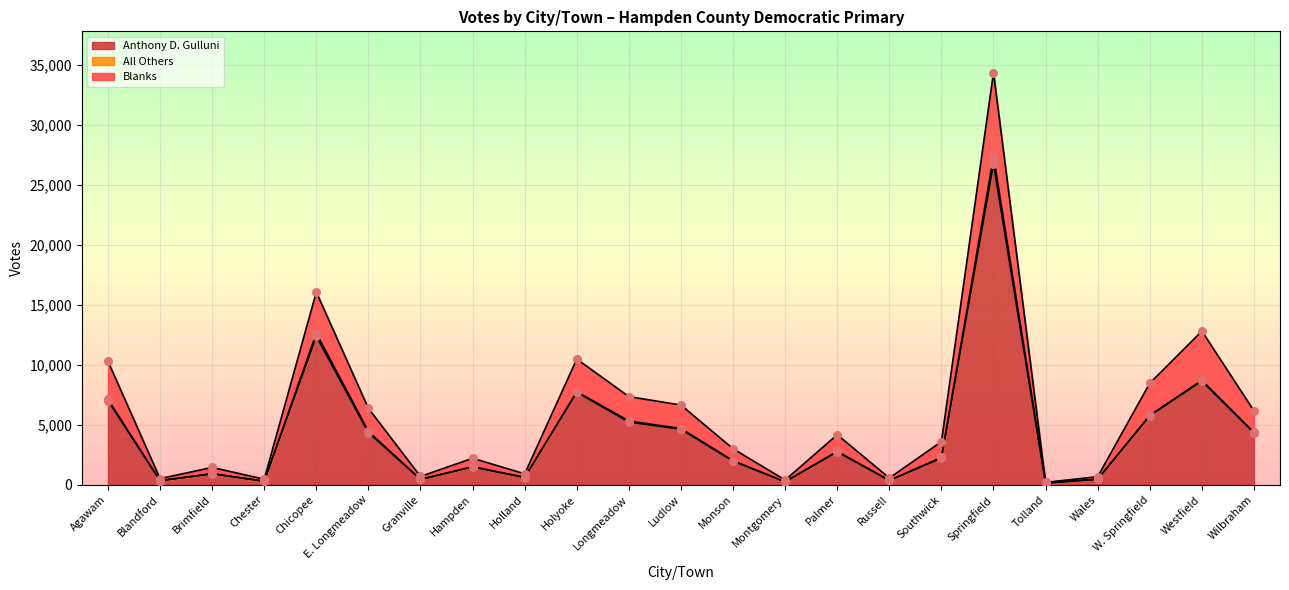

At which category is the sum across all series the highest?

Springfield